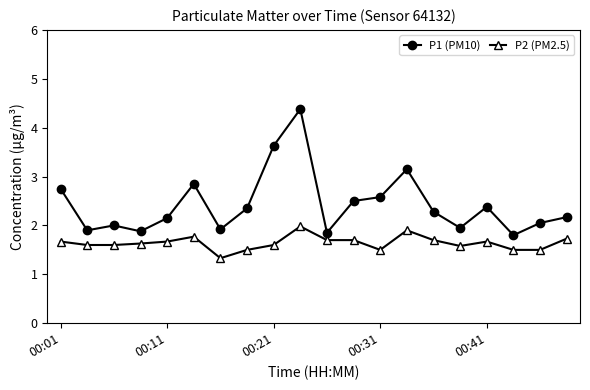

At how many categories does at least one series exceed 3?

3